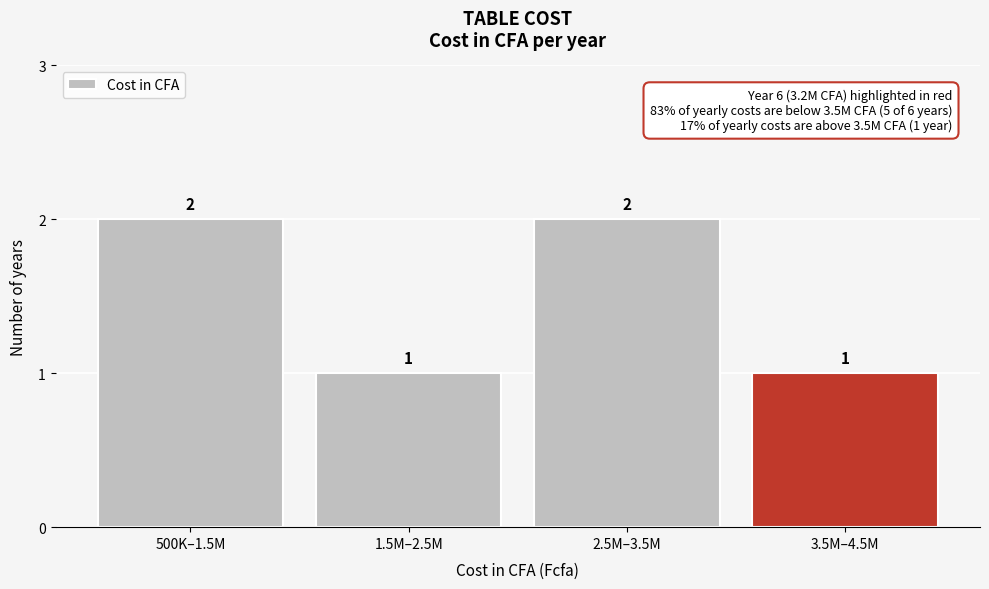

Reading right to left, transcribe all the data shown in this chart.

1	2	1	2